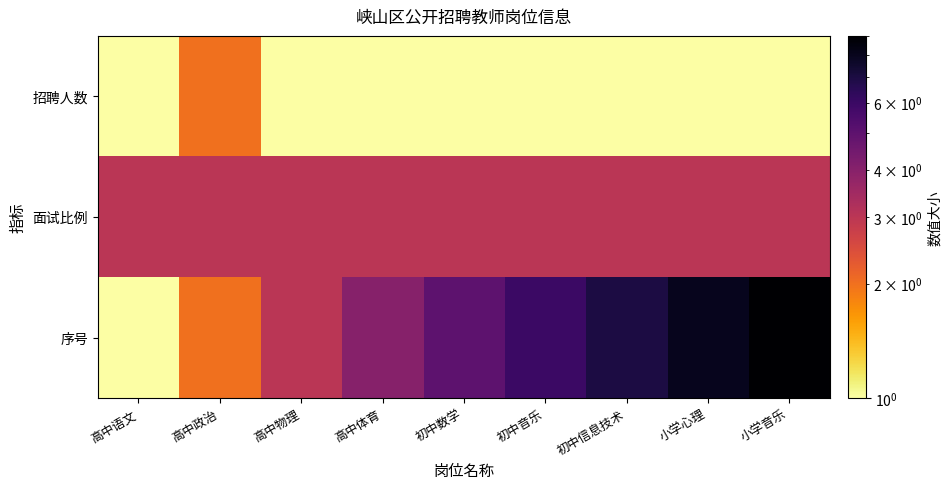

Count the number of data series in this chart.

3